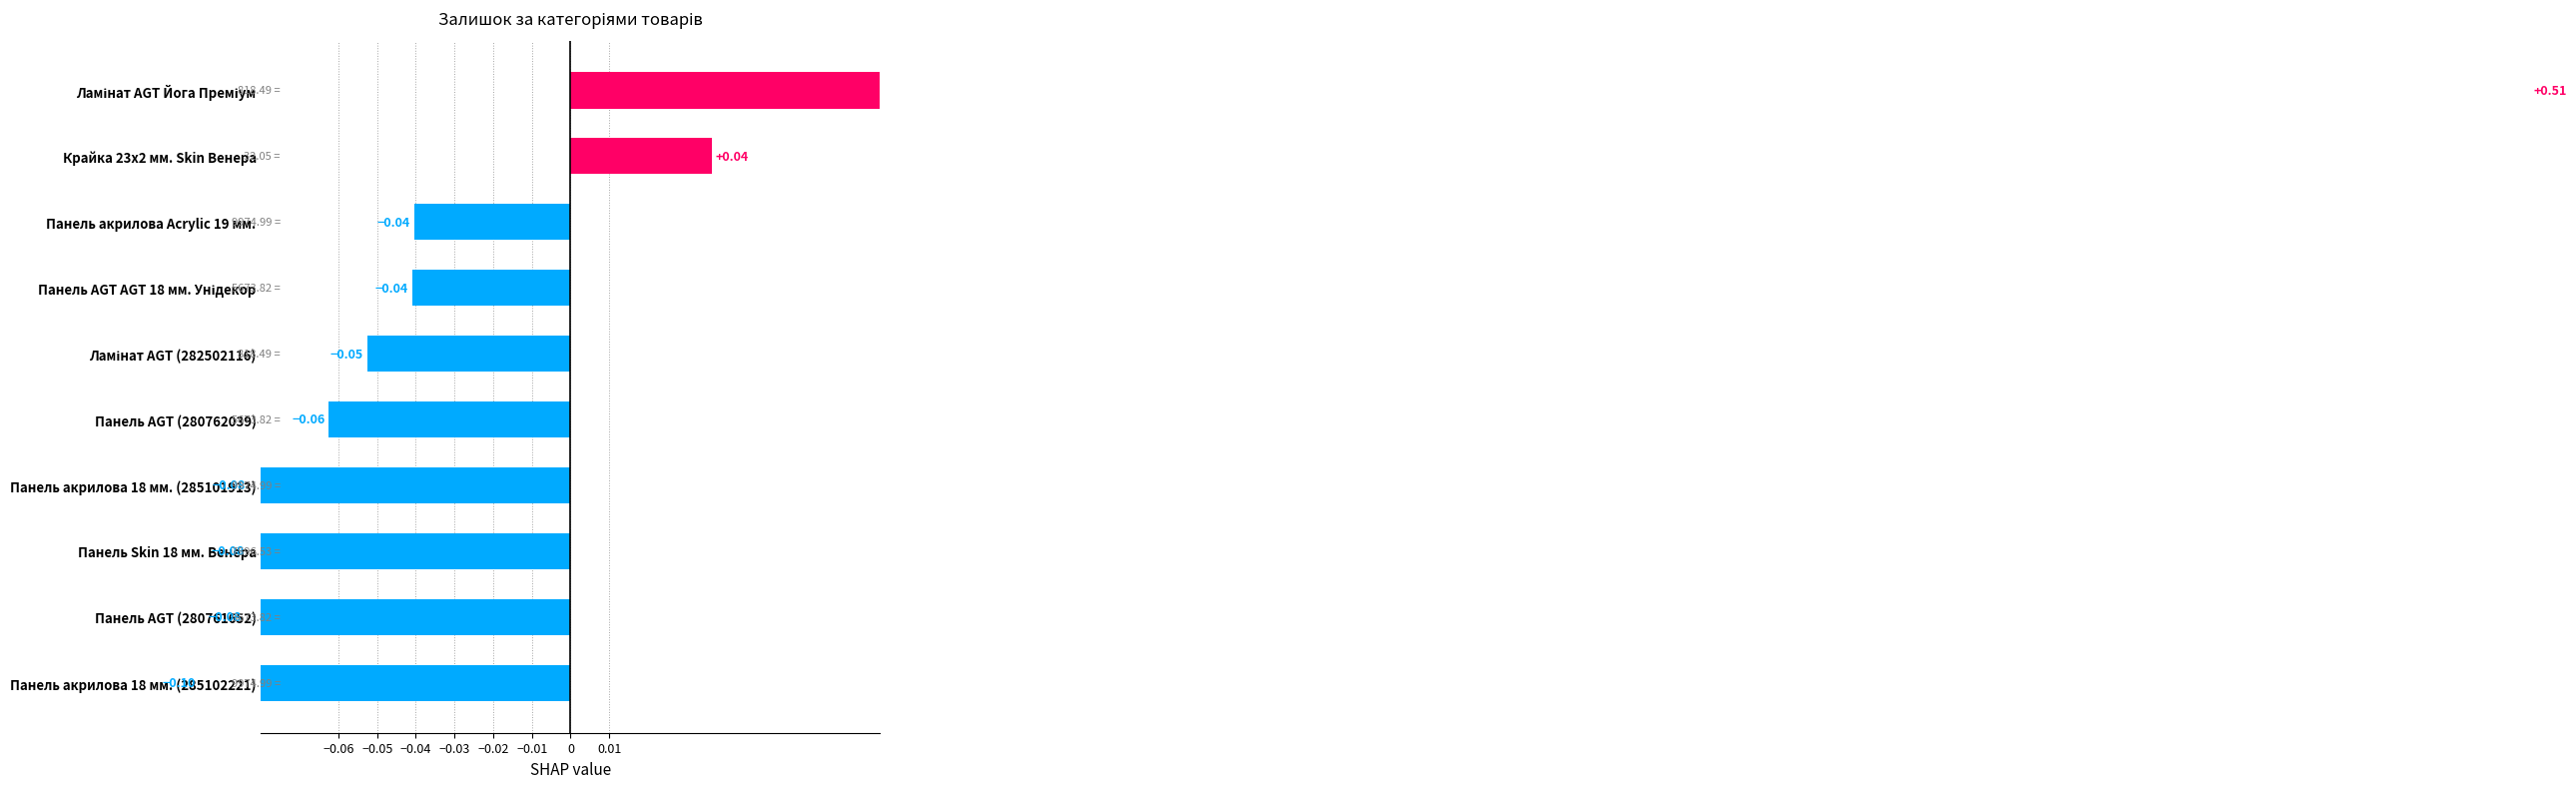

Reading right to left, what are all the values shown in this chart?

-0.1	-0.1	-0.1	-0.1	-0.1	-0.1	-0.0	-0.0	0.0	0.5